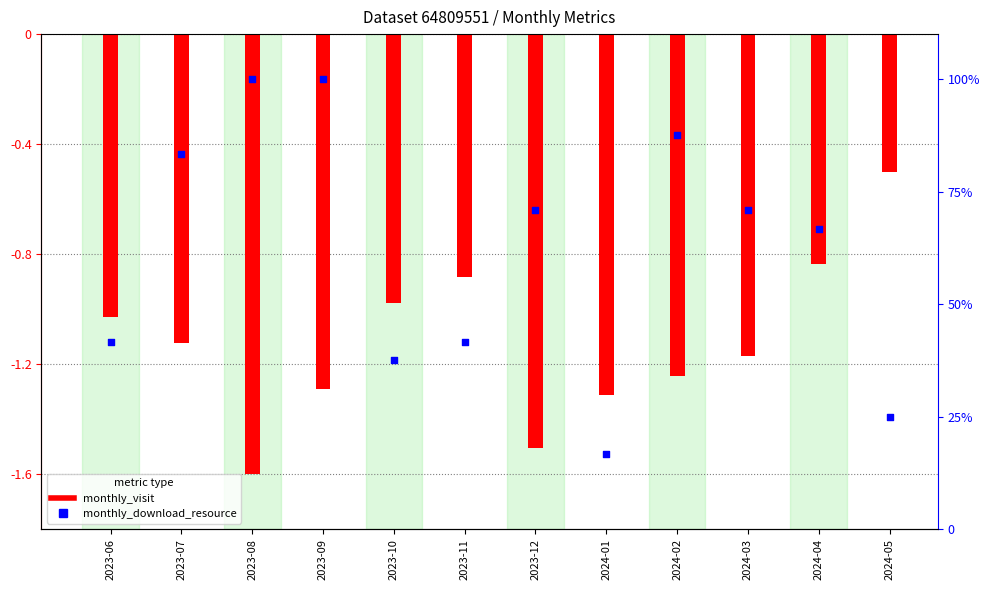

At how many categories does at least one series exceed 41?

9